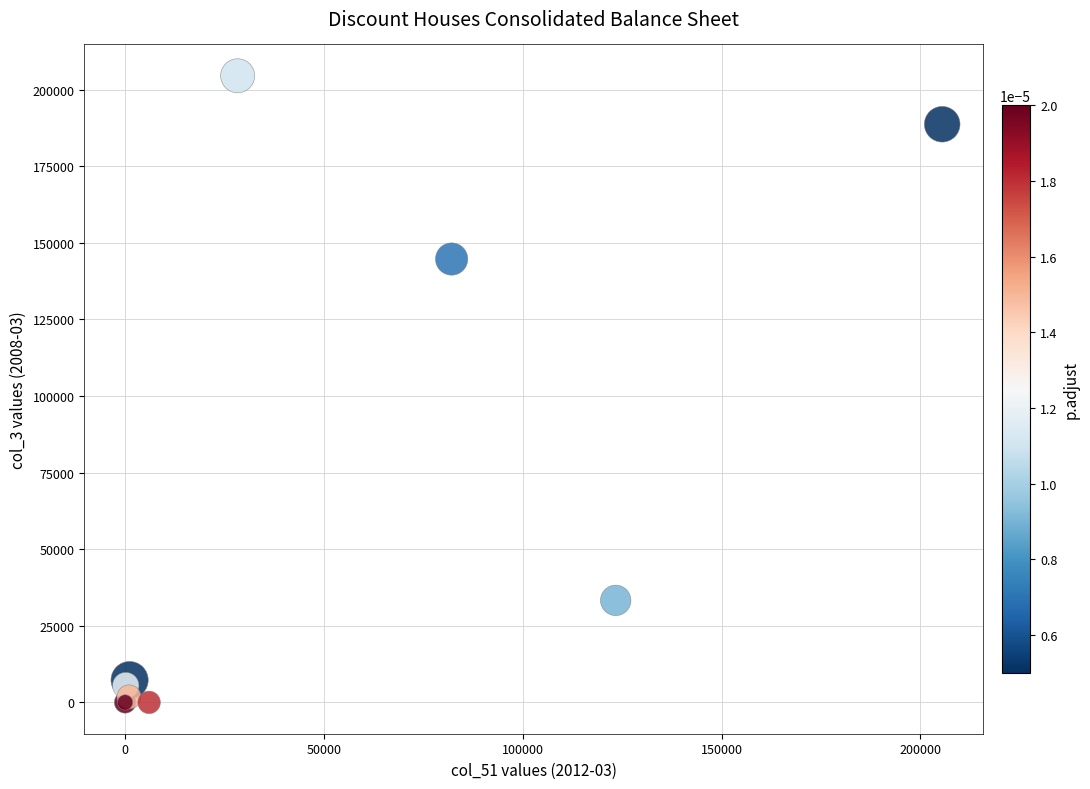

What Y value in the scatter plot is closest to 102261?

144712.3